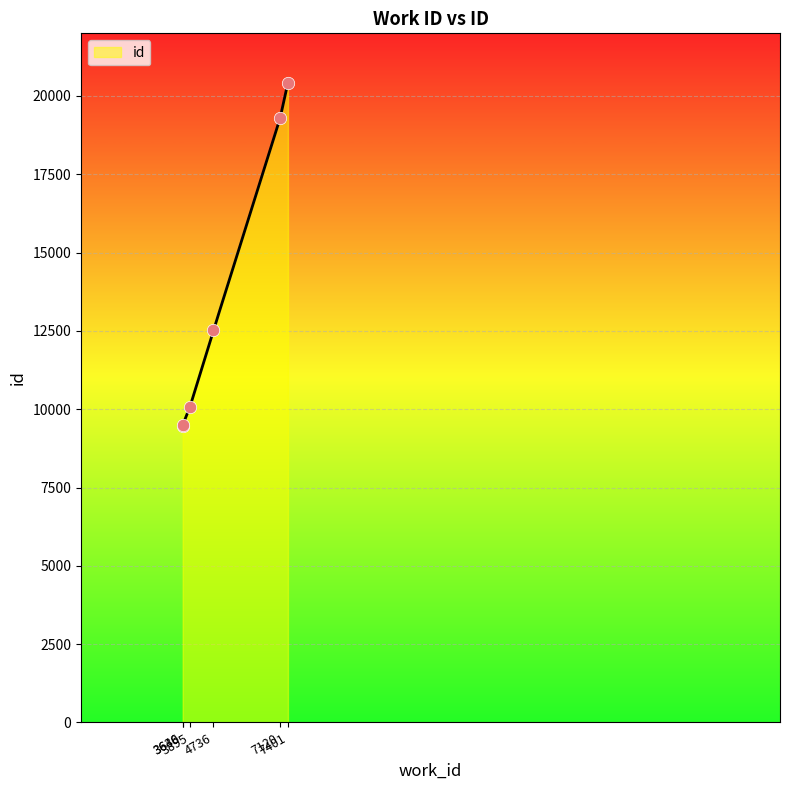

Approximately how many times larger is the value at 3640 compared to 3636?

1.0